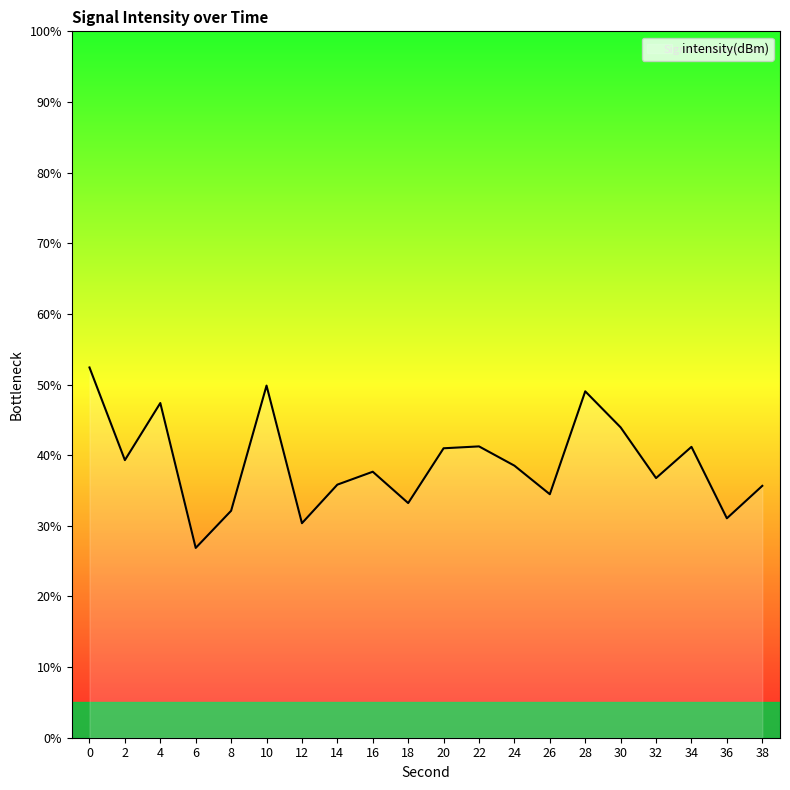

The chart shows a value of 49.2 at 26. True or false?

False